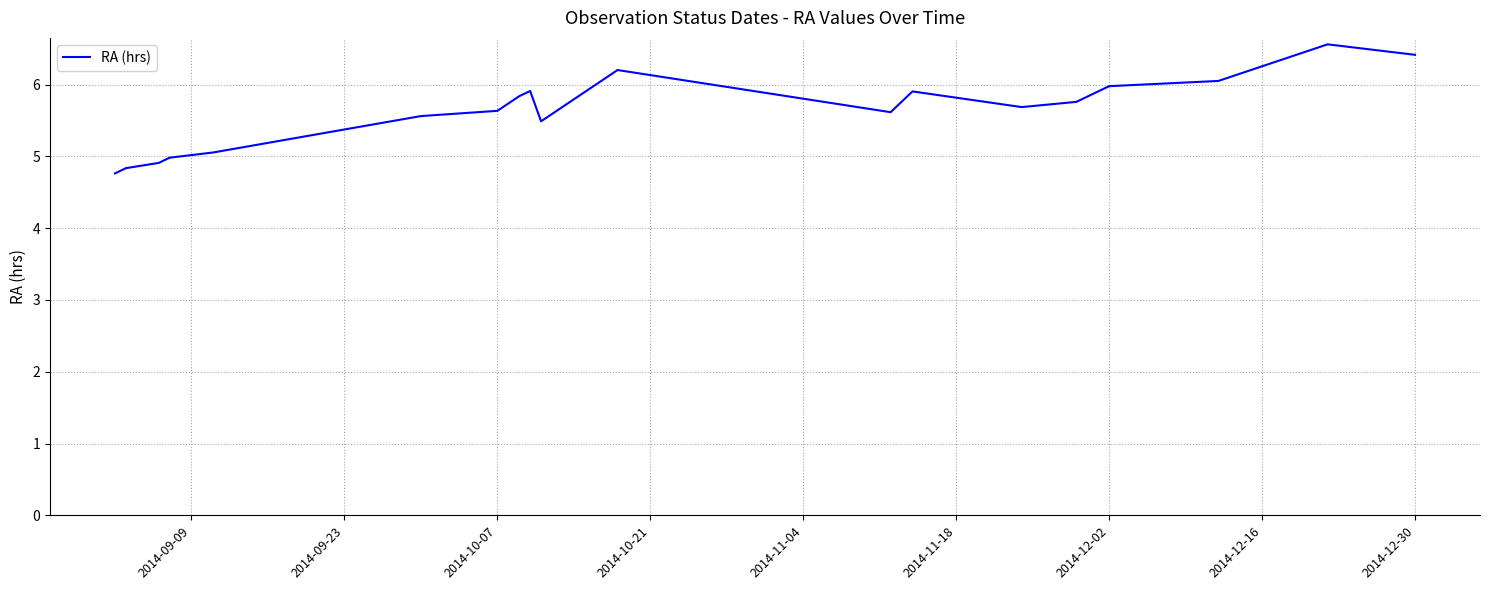

How many lines are shown in the chart?

1